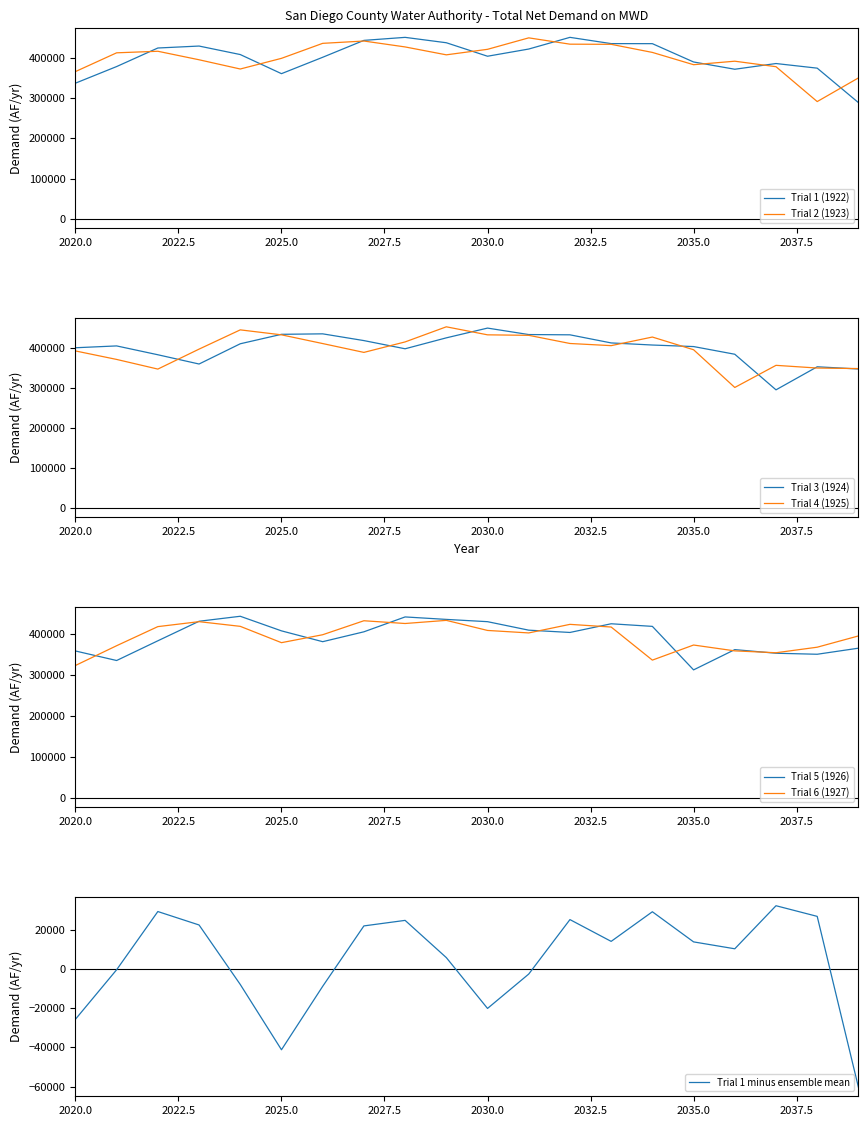

At which category does the chart reach its minimum across all series?

2039